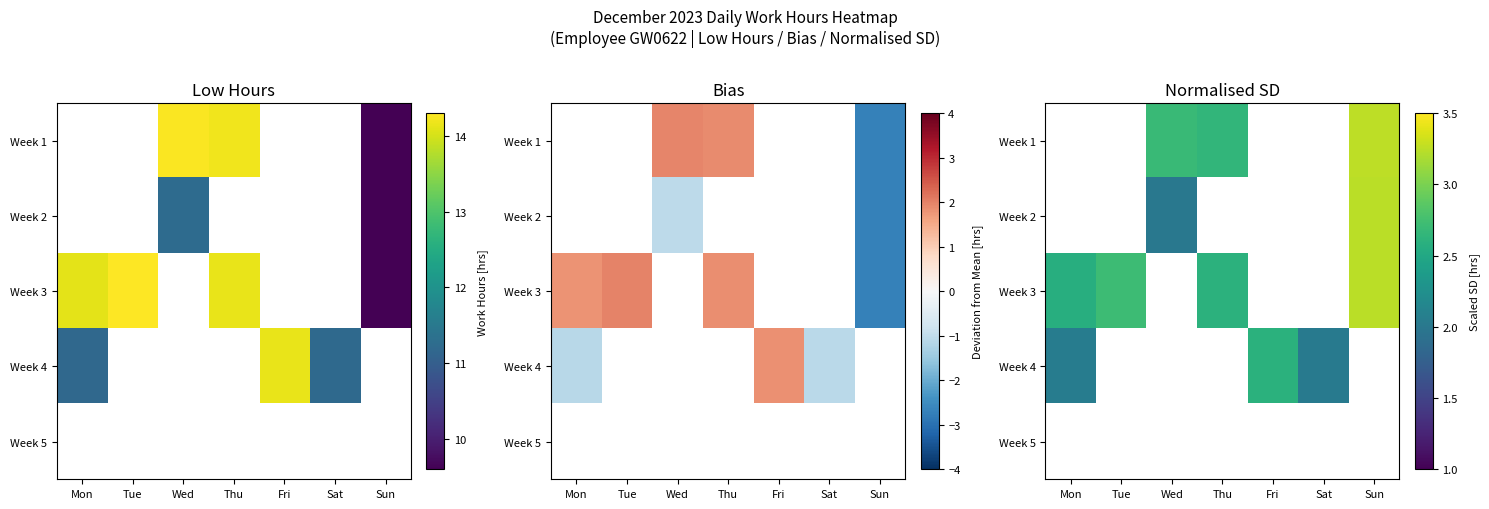

How many values in Week 4 are above zero?

3